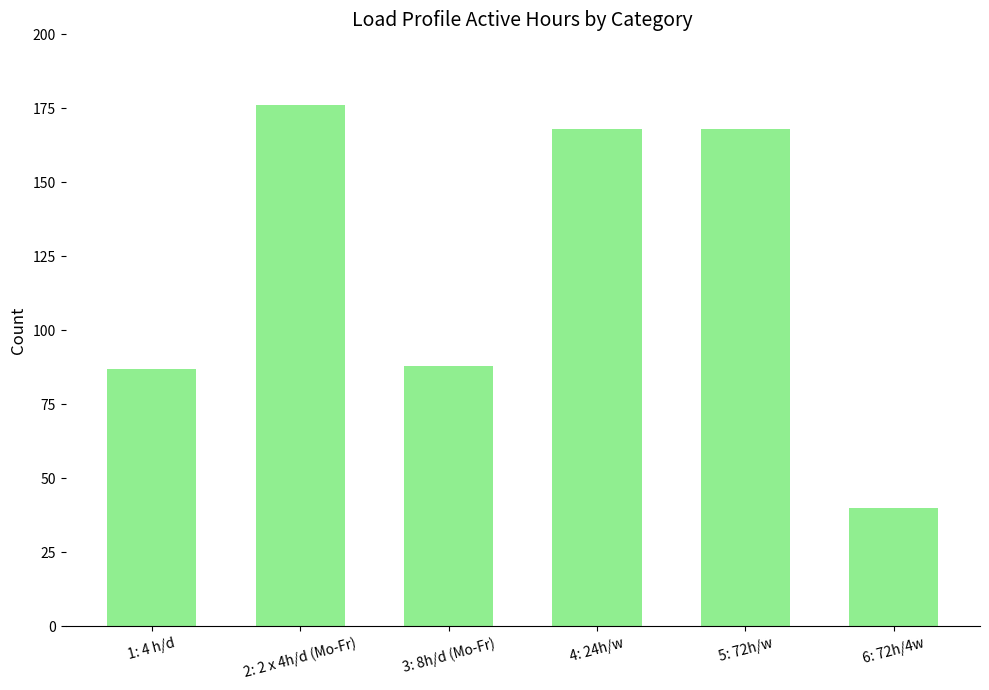

What is the sum of the values at 2: 2 x 4h/d (Mo-Fr) and 5: 72h/w?

344